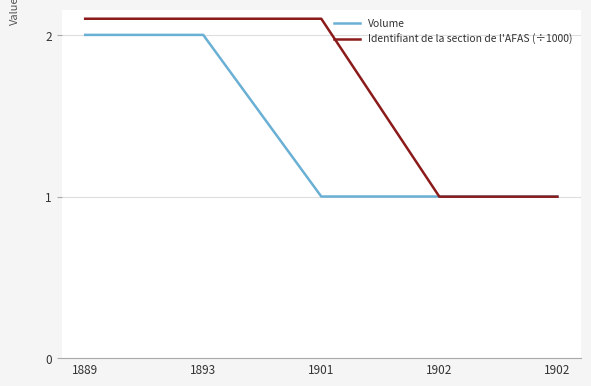

Which has a higher value, 1902 or 1902?

1902